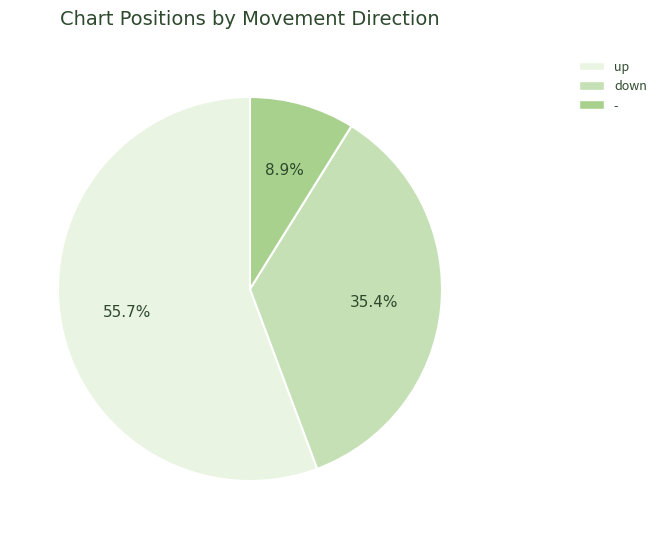

What is the ratio of the value at up to the value at -?

6.3